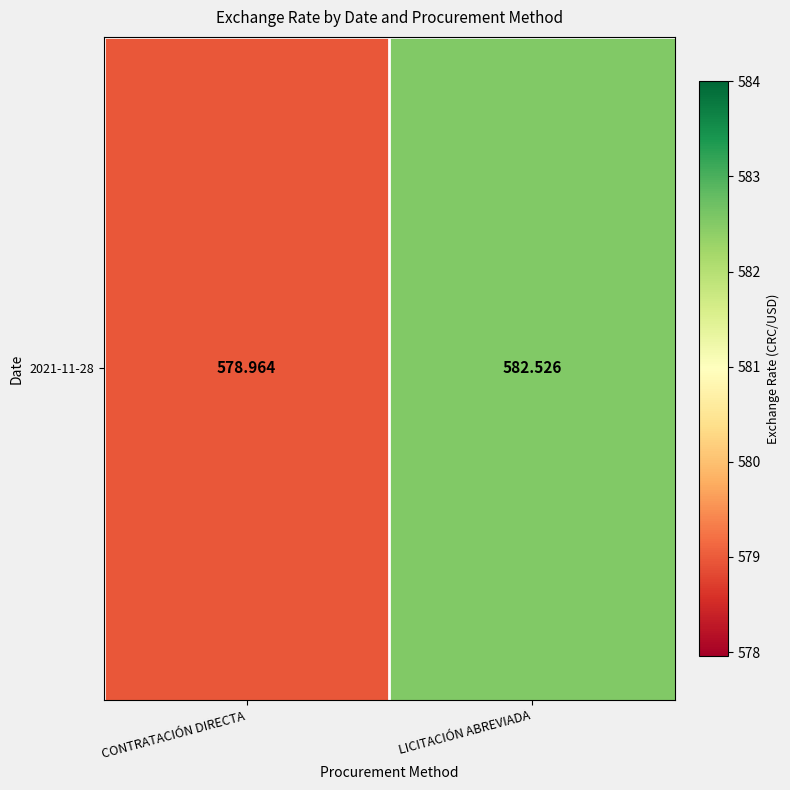

List the labels in order of value, largest first.

LICITACIÓN ABREVIADA, CONTRATACIÓN DIRECTA